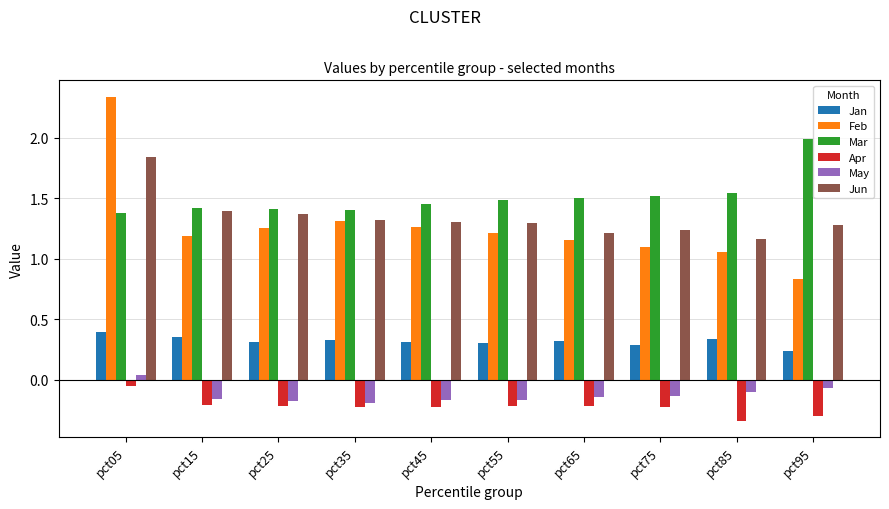

What is the sum of all May values?

-1.3